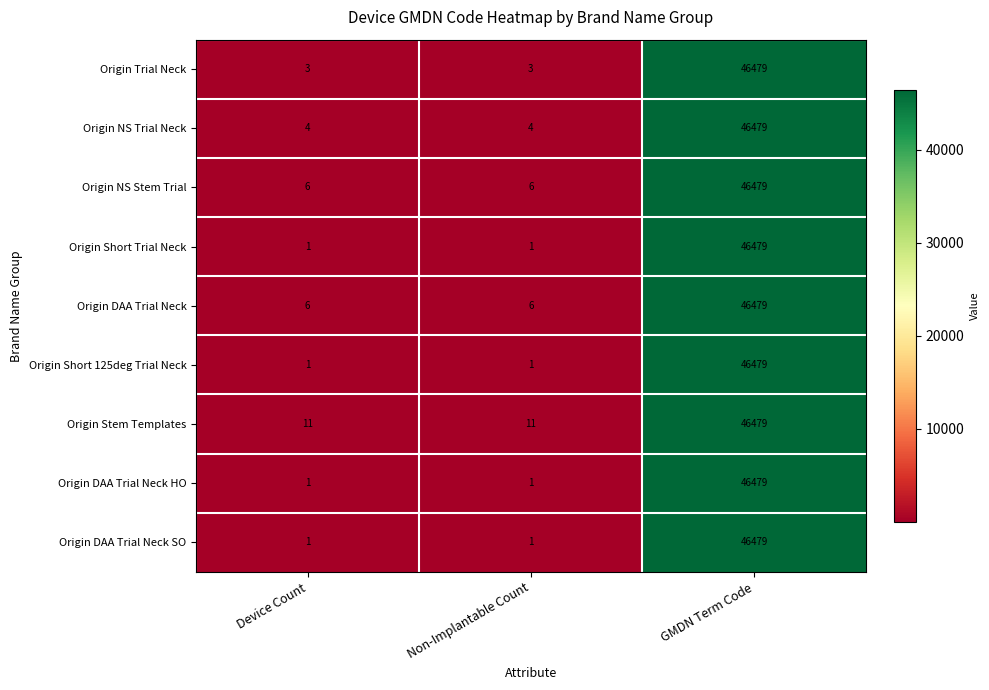

What is the difference between the highest and lowest values at Device Count?

10